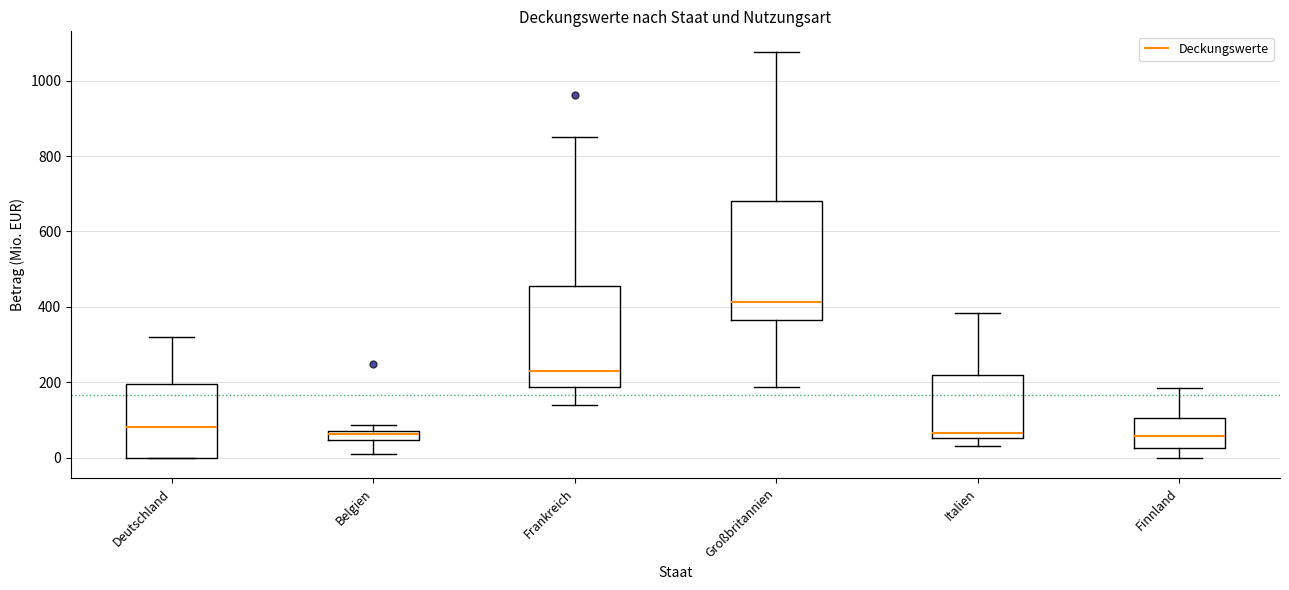

Which box has the highest median line?

Großbritannien